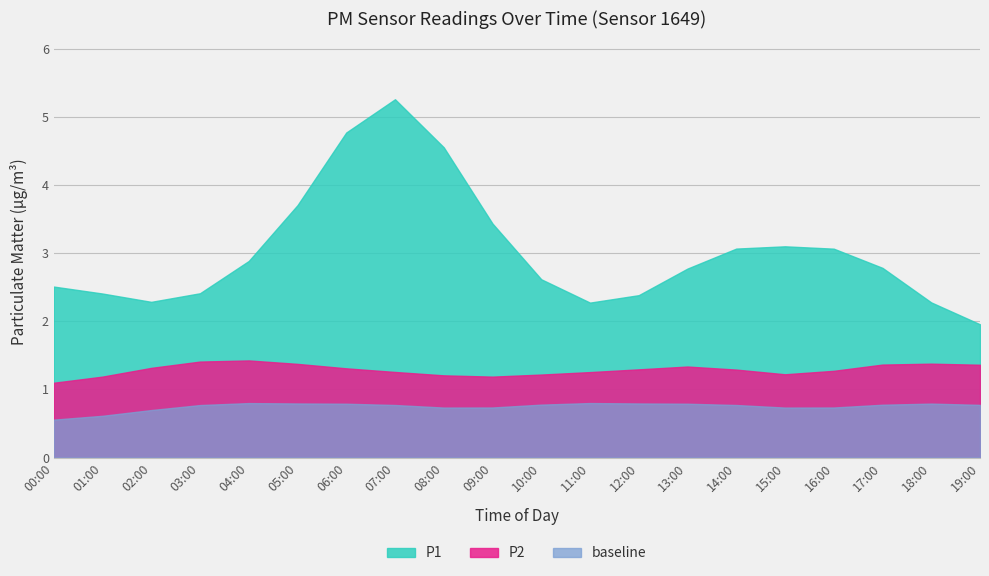

Rank the series by their maximum value, from lowest to highest.

baseline, P2, P1